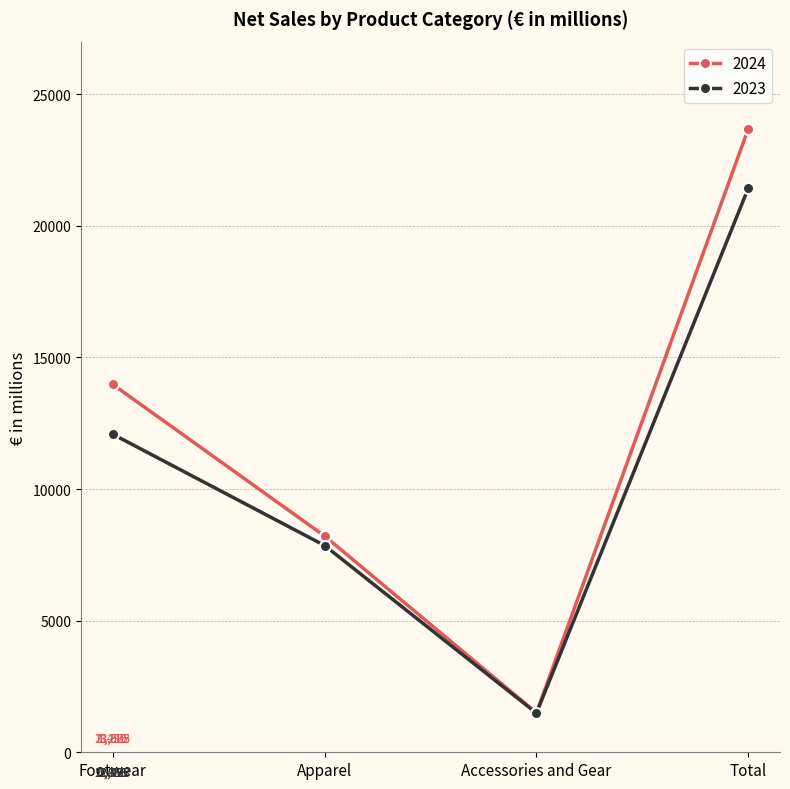

How many 2024 values are between 8216 and 23683?

3